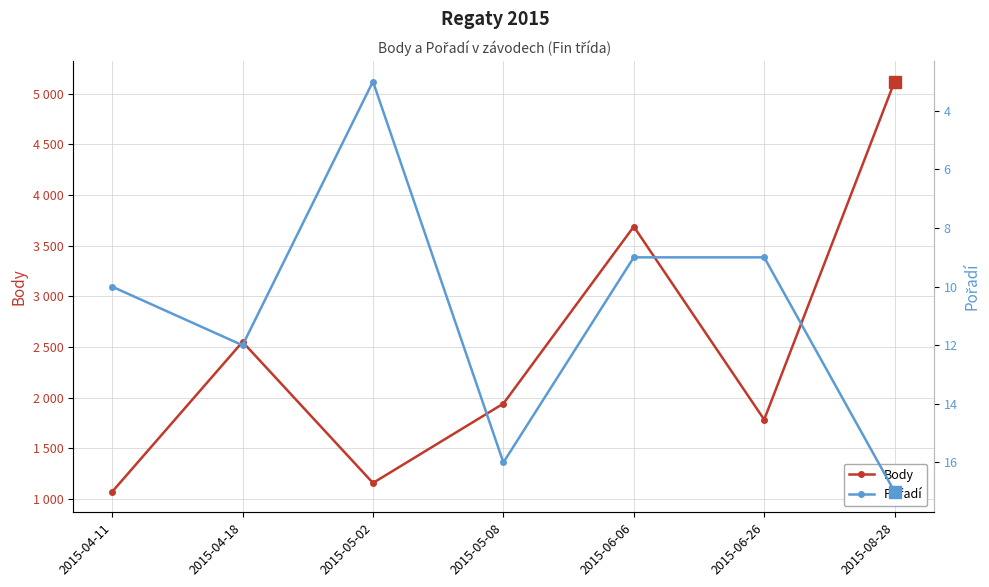

What position from the left is 2015-06-06?

5